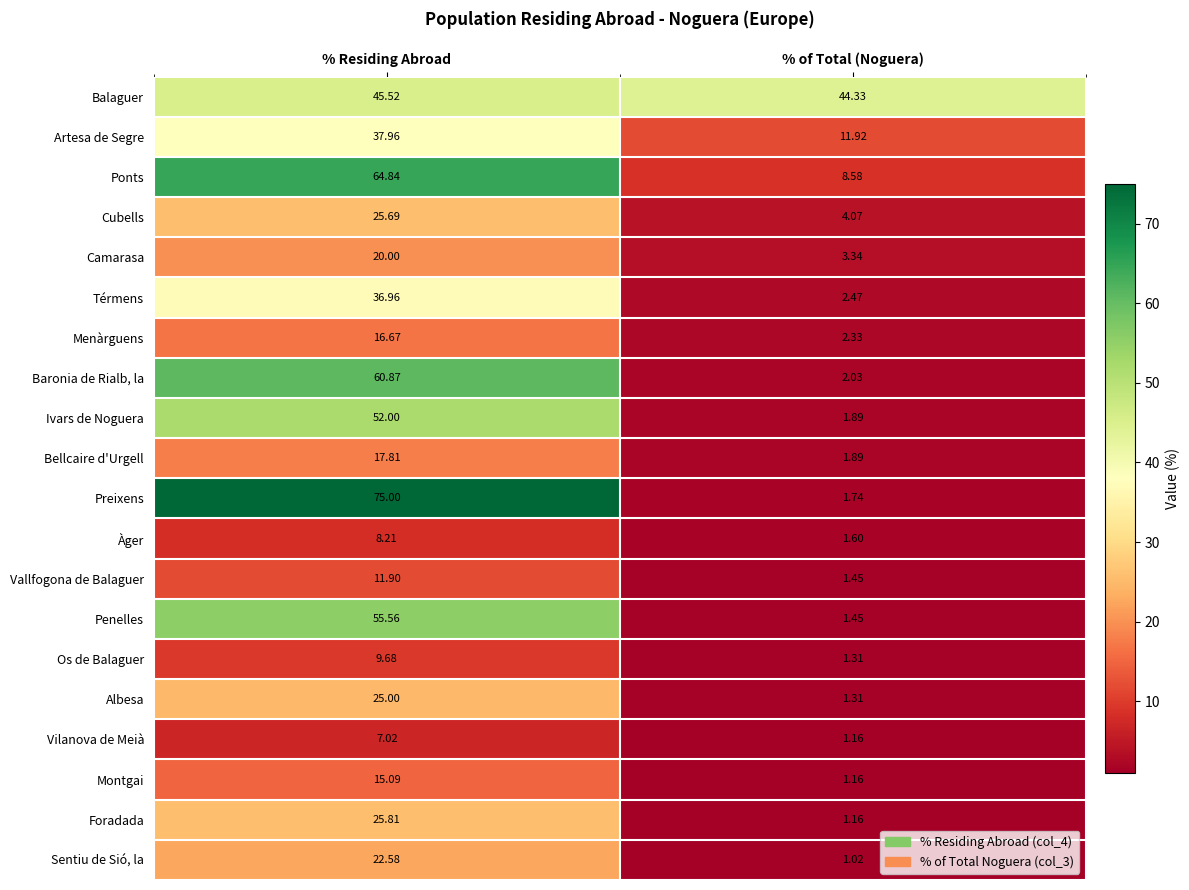

List the series in order of their peak value, lowest first.

Vilanova de Meià, Àger, Os de Balaguer, Vallfogona de Balaguer, Montgai, Menàrguens, Bellcaire d'Urgell, Camarasa, Sentiu de Sió, la, Albesa, Cubells, Foradada, Térmens, Artesa de Segre, Balaguer, Ivars de Noguera, Penelles, Baronia de Rialb, la, Ponts, Preixens